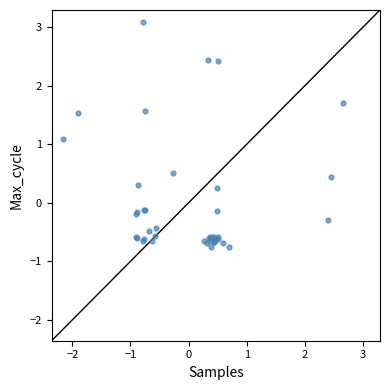

What Y value in the scatter plot is closest to 1?

1.1